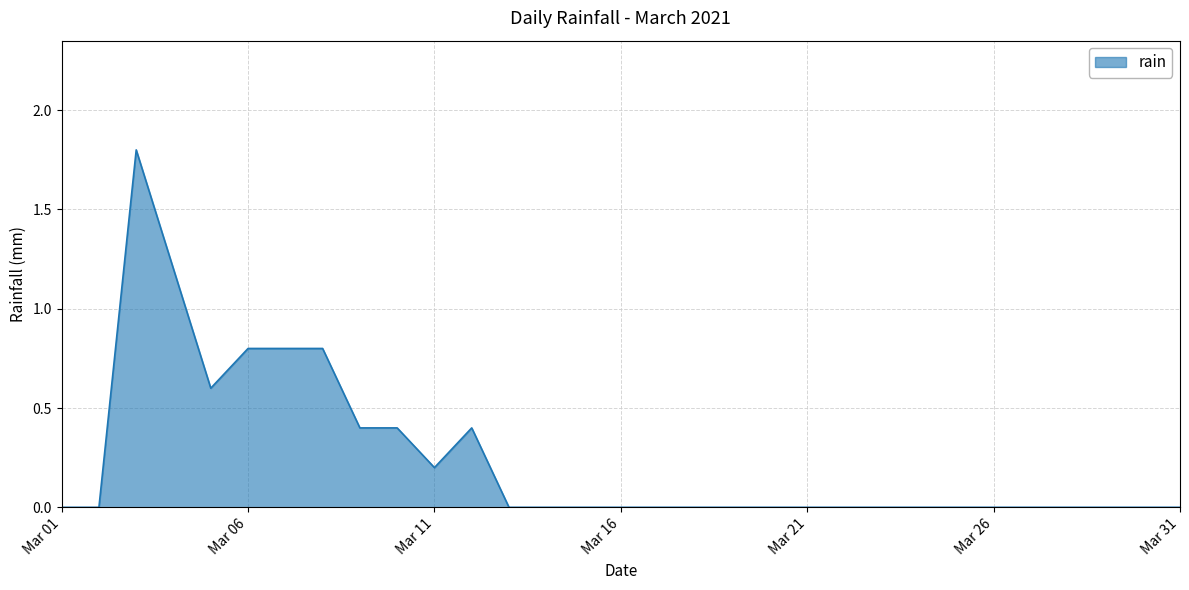

What is the difference between the maximum and minimum values?

1.8